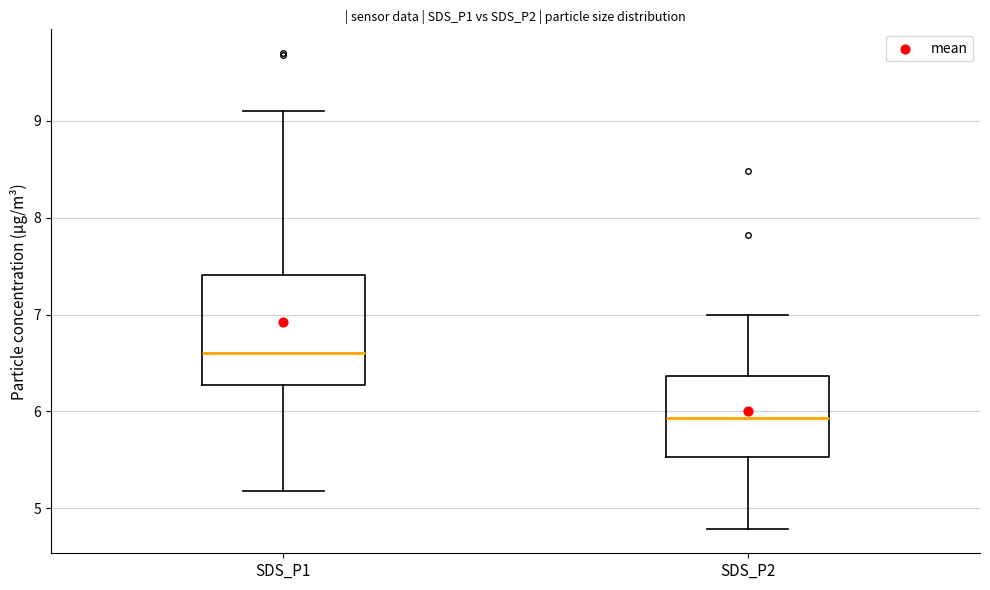

Reading left to right, read every box against the y-axis: the position of its median line, the range the box covers, and the ends of its whiskers. The values are not printed on the chart, so give them approximately, as read against the axis.

SDS_P1: median 6.6, box 6.3 to 7.4, whiskers 5.2 to 9.1
SDS_P2: median 5.9, box 5.5 to 6.4, whiskers 4.8 to 7.0